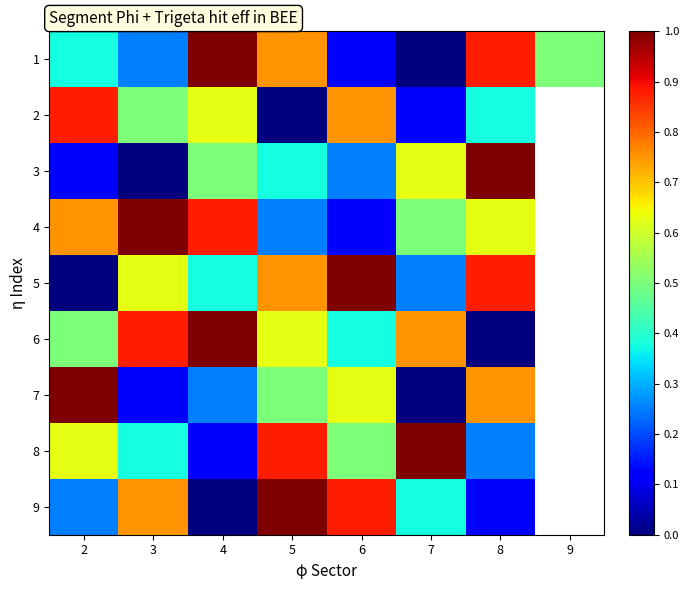

True or false: 5 has a value of 0.9 at 8.

True